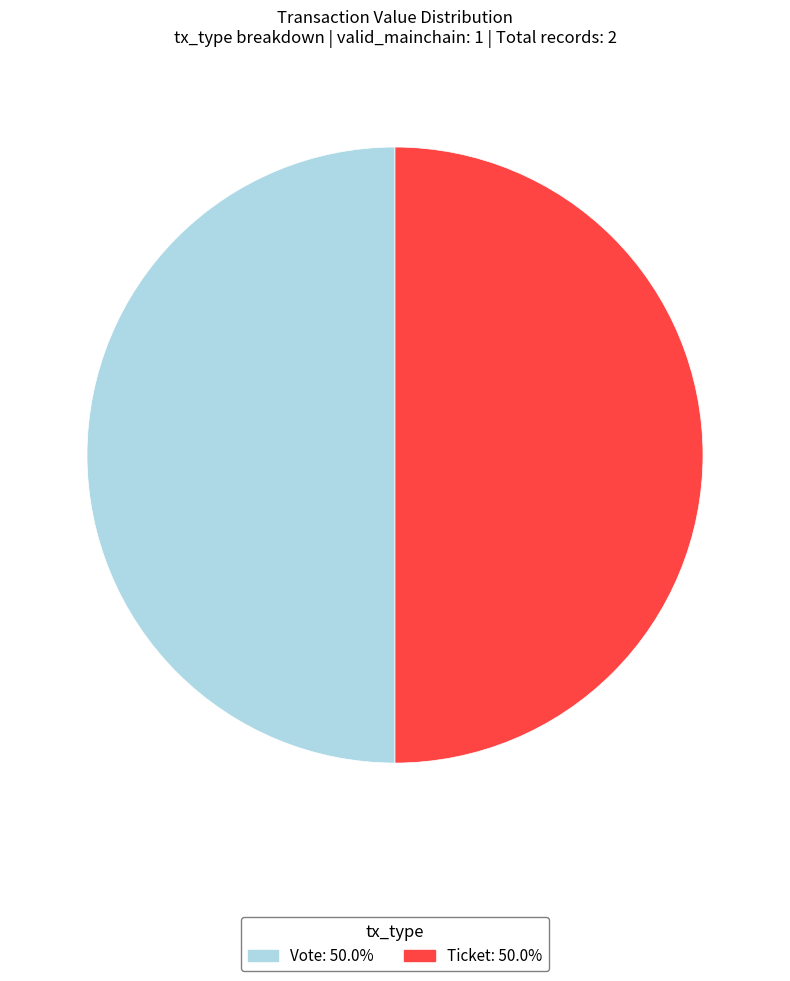

Rank the categories by value from lowest to highest.

Ticket (io_index=0), Vote (io_index=1)